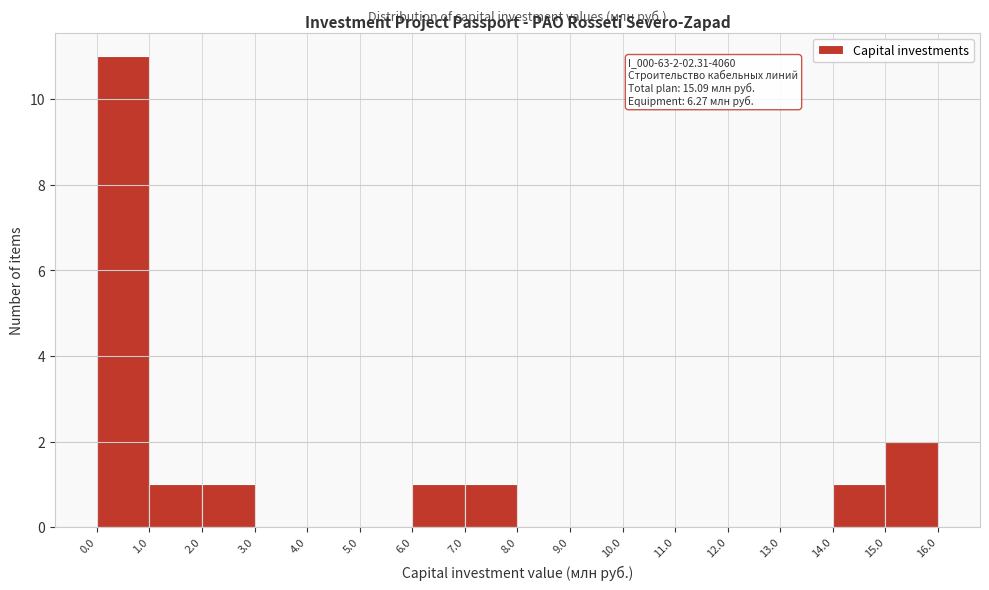

Over which range of the x-axis is the bar tallest?

0.0 to 1.0